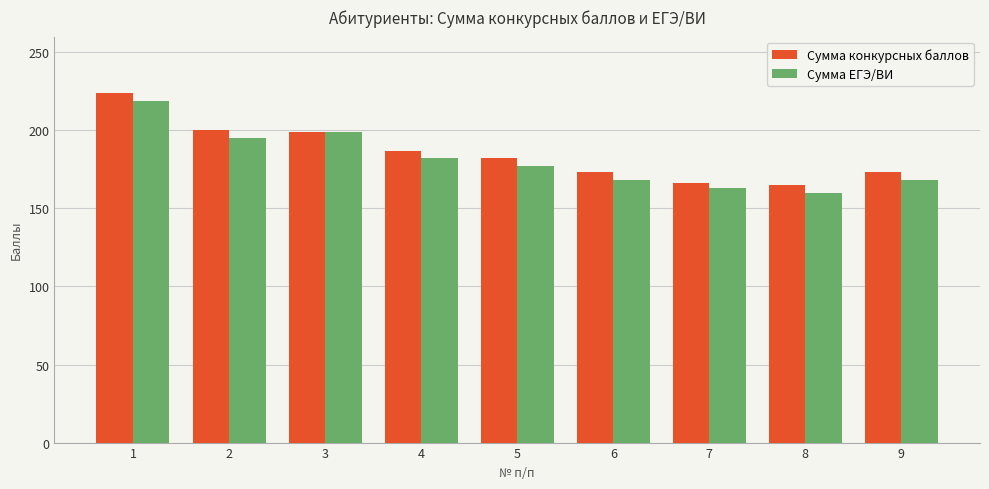

Between 1 and 7, which series saw the biggest shift?

Сумма конкурсных баллов